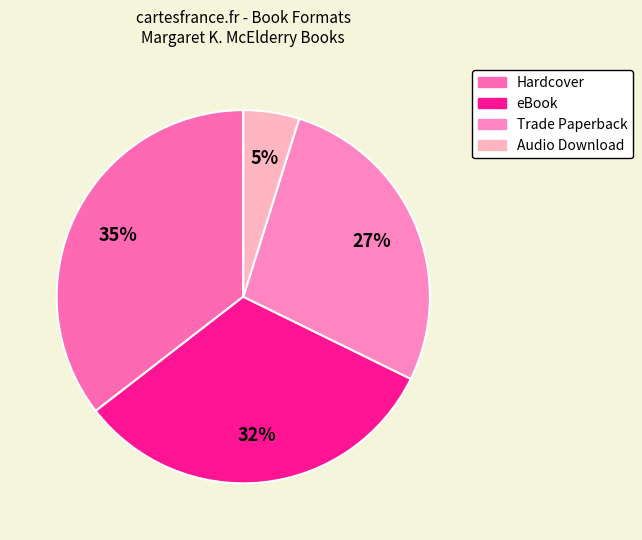

Is the sum of Trade Paperback and Hardcover greater than half?

Yes